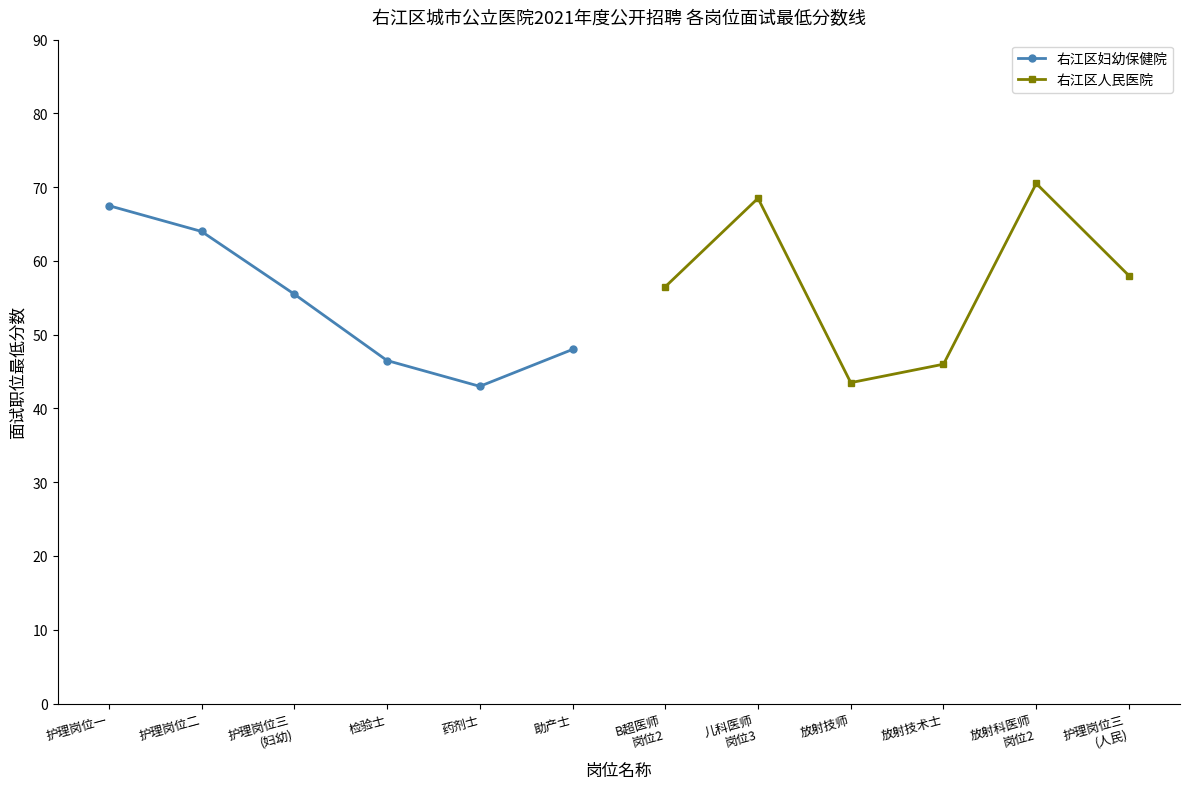

True or false: 右江区妇幼保健院 has more than 1 interior local peaks.

False